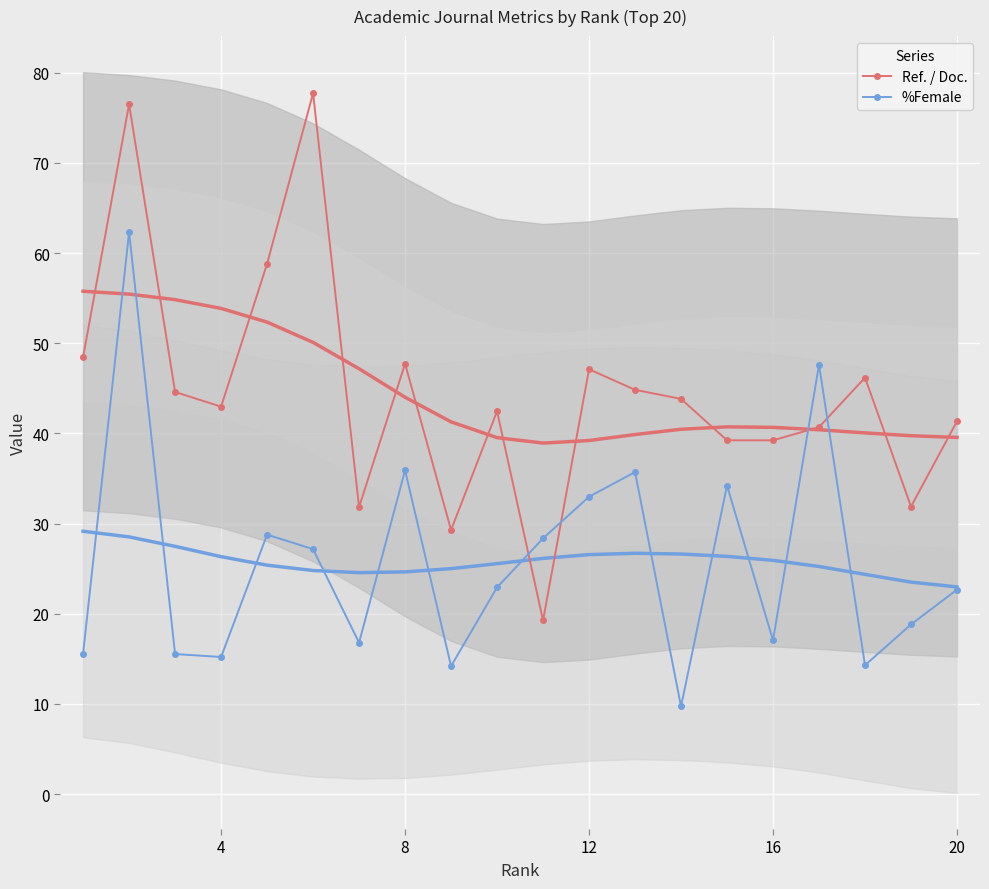

What is the lowest value of the %Female series?

9.7